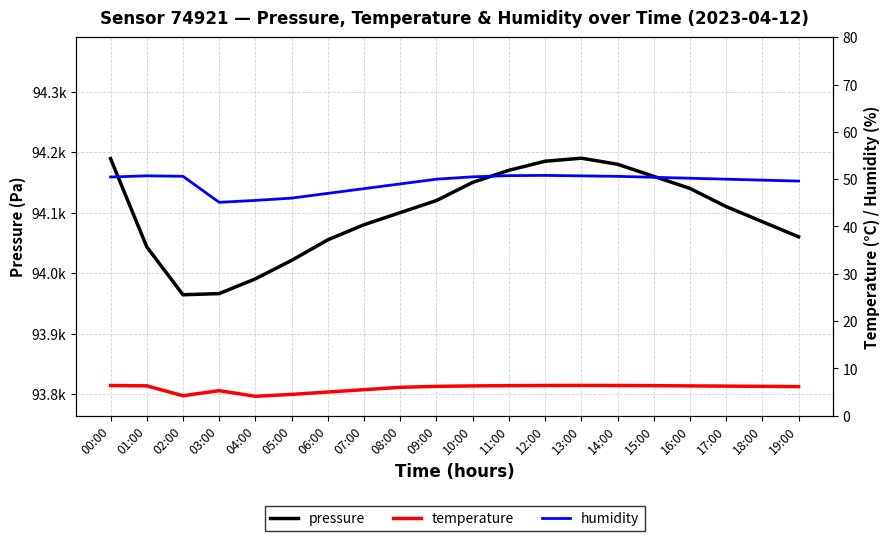

Rank the series by their maximum value, from lowest to highest.

temperature, humidity, pressure